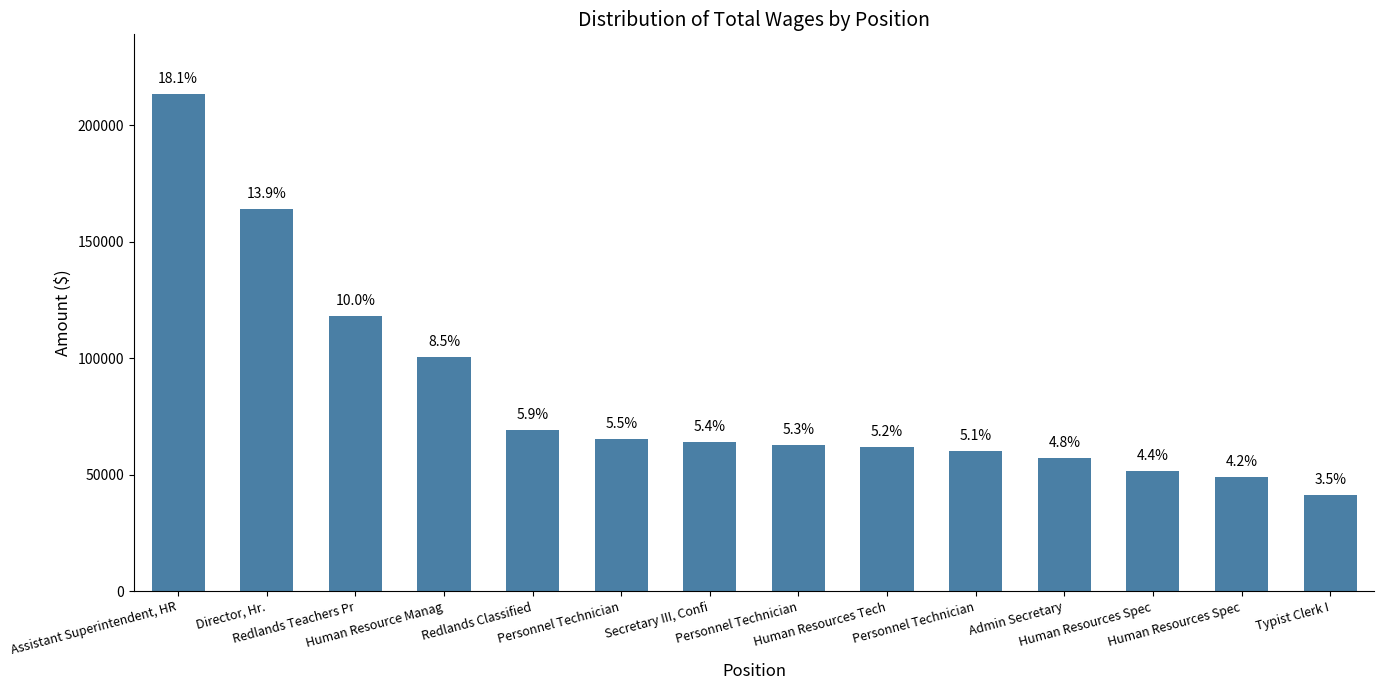

Reading right to left, list all the values displayed in this chart.

Typist Clerk I=41197	Human Resources Spec=49052	Human Resources Spec=51538	Admin Secretary=57115	Personnel Technician=59980	Human Resources Tech=61743	Personnel Technician=62604	Secretary III, Confi=63898	Personnel Technician=65133	Redlands Classified=69071	Human Resource Manag=100568	Redlands Teachers Pr=118128	Director, Hr.=164179	Assistant Superintendent, HR=213511